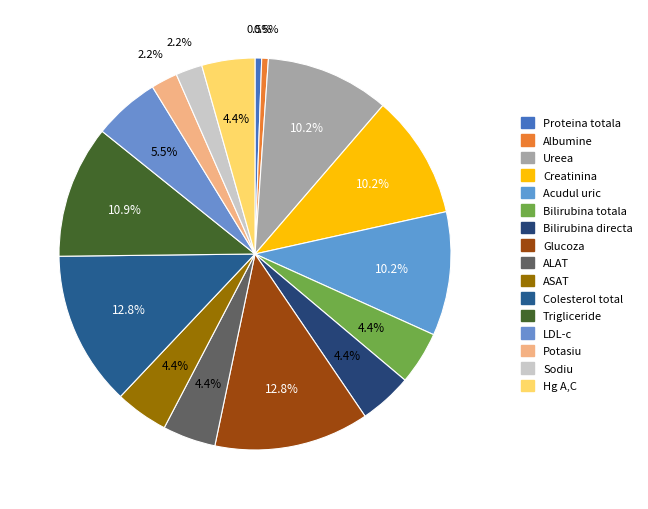

How many segments does this pie chart have?

16